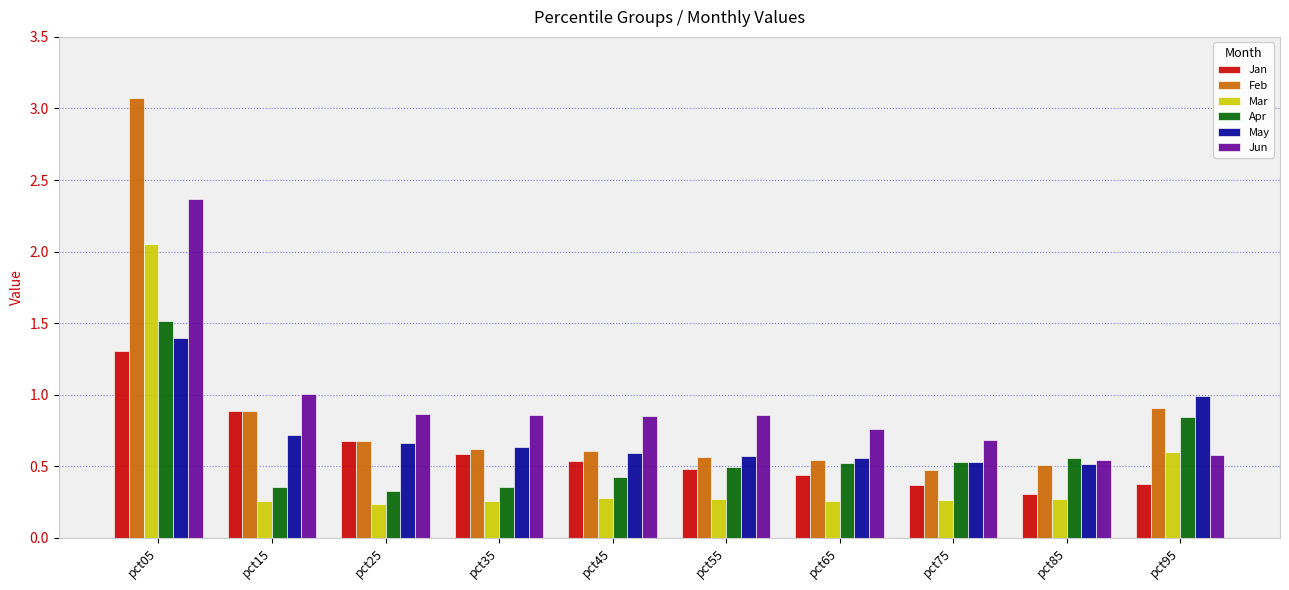

What is the total value across all series at pct25?

3.5